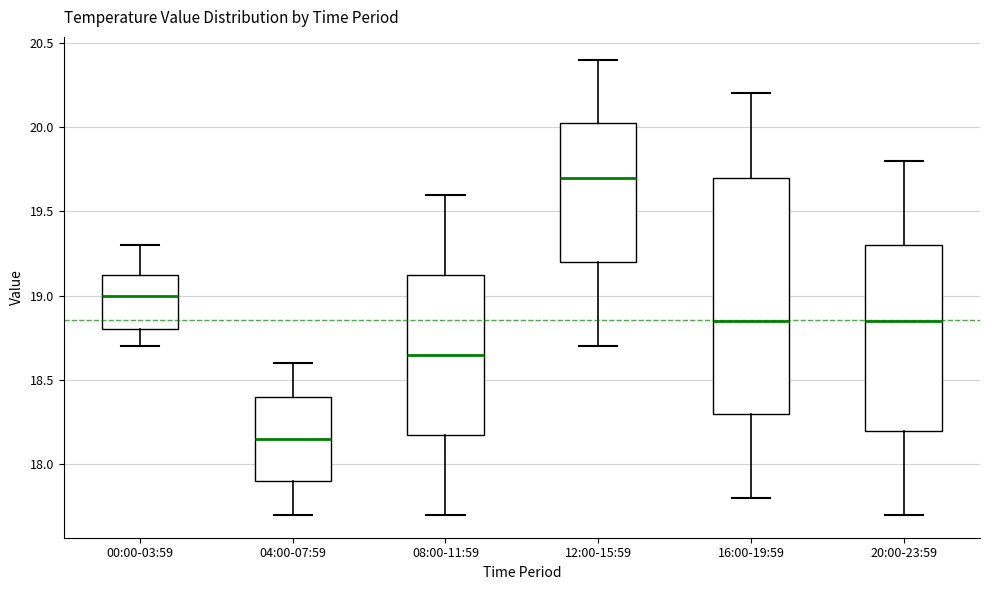

Reading left to right, transcribe this box plot: for each box, give where its median line is, the range the box spans, and where its two whiskers end, as read against the y-axis. The values are not printed on the chart, so give them approximately, as read against the axis.

00:00-03:59: median 19.00, box 18.80 to 19.15, whiskers 18.70 to 19.30
04:00-07:59: median 18.15, box 17.90 to 18.40, whiskers 17.70 to 18.60
08:00-11:59: median 18.65, box 18.20 to 19.15, whiskers 17.70 to 19.60
12:00-15:59: median 19.70, box 19.20 to 20.05, whiskers 18.70 to 20.40
16:00-19:59: median 18.85, box 18.30 to 19.70, whiskers 17.80 to 20.20
20:00-23:59: median 18.85, box 18.20 to 19.30, whiskers 17.70 to 19.80